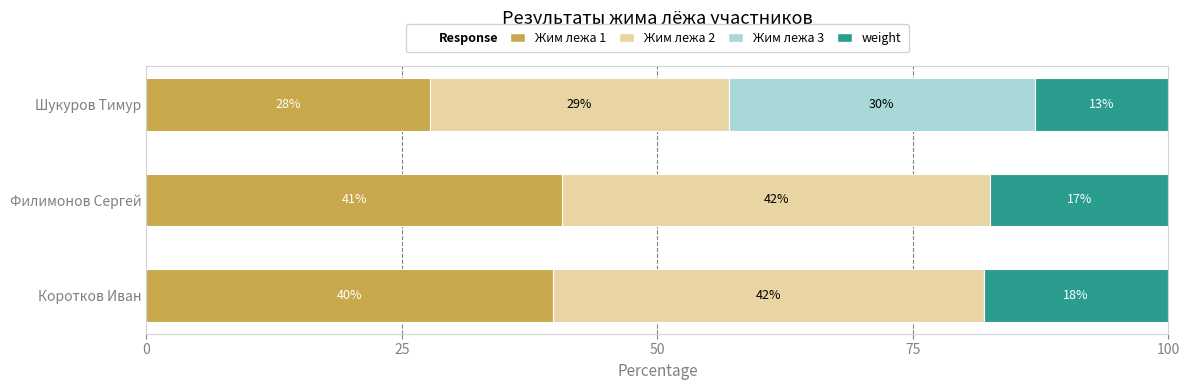

The value of Жим лежа 1 at Филимонов Сергей is 40.7. True or false?

True